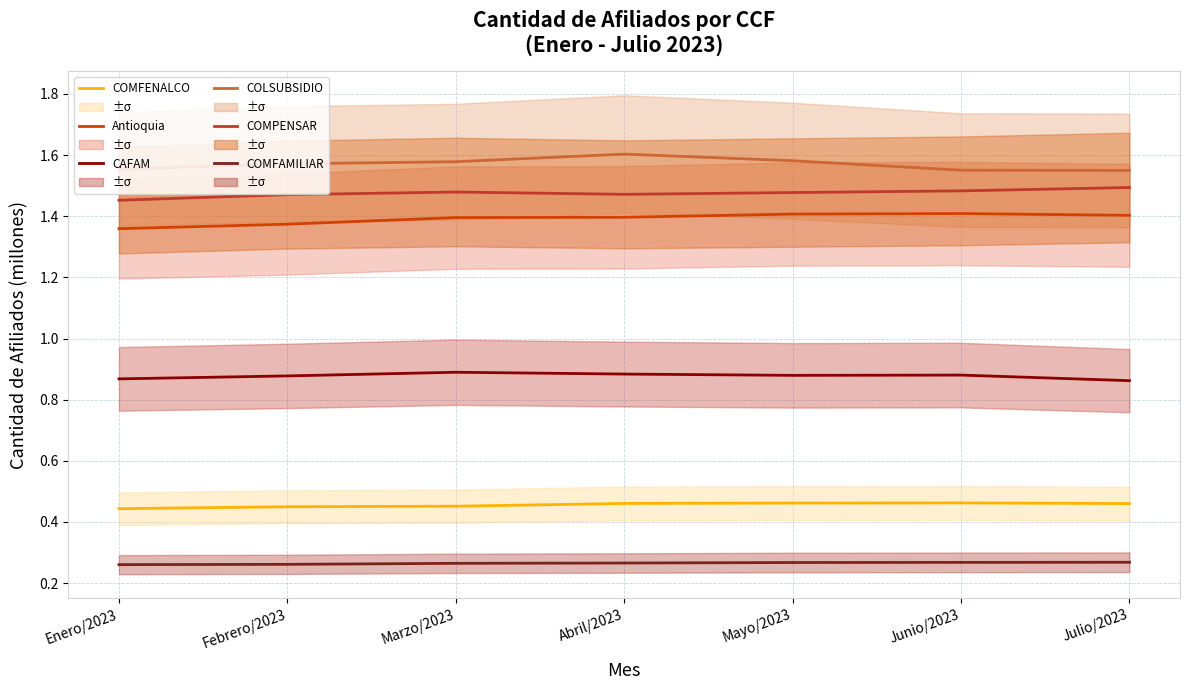

At how many categories does at least one series exceed 1?

7